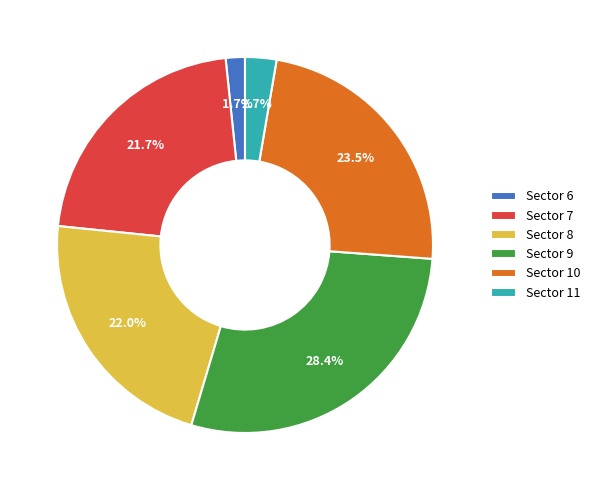

Which slice is the smallest?

Sector 6